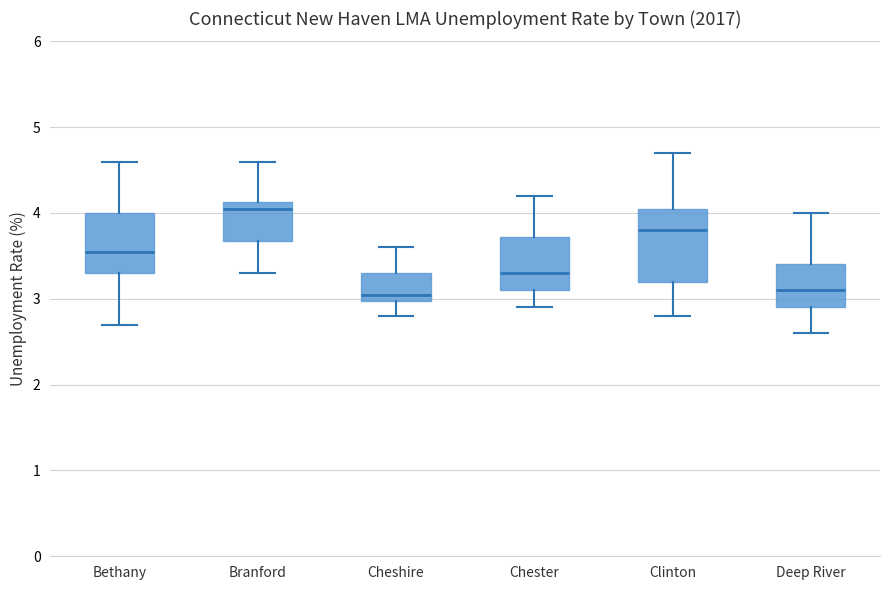

Reading left to right, read every box against the y-axis: the position of its median line, the range the box covers, and the ends of its whiskers. The values are not printed on the chart, so give them approximately, as read against the axis.

Bethany: median 3.6, box 3.3 to 4.0, whiskers 2.7 to 4.6
Branford: median 4.1 (just below the box's upper edge), box 3.7 to 4.1, whiskers 3.3 to 4.6
Cheshire: median 3.1, box 3.0 to 3.3, whiskers 2.8 to 3.6
Chester: median 3.3, box 3.1 to 3.7, whiskers 2.9 to 4.2
Clinton: median 3.8, box 3.2 to 4.1, whiskers 2.8 to 4.7
Deep River: median 3.1, box 2.9 to 3.4, whiskers 2.6 to 4.0